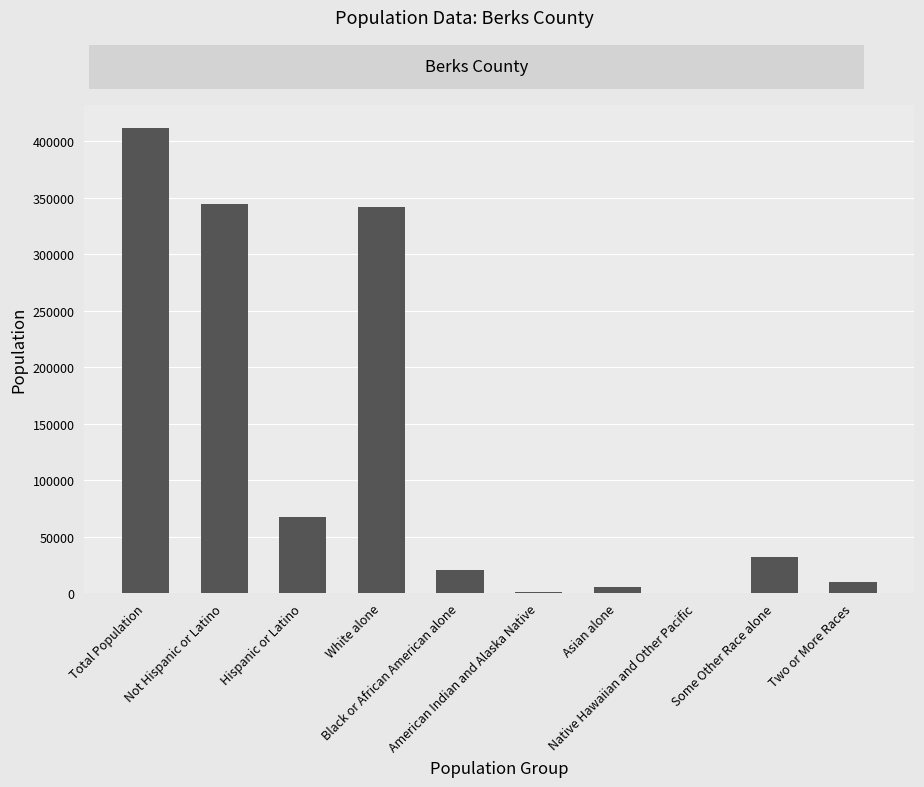

How many categories are shown in the chart?

10